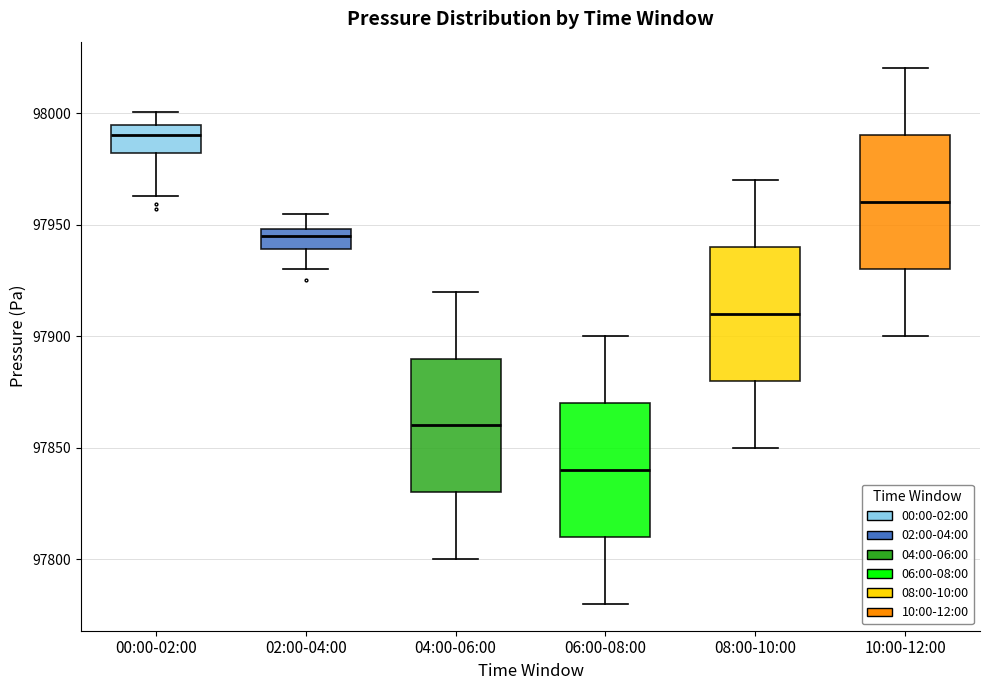

Which box's median line is the highest?

00:00-02:00